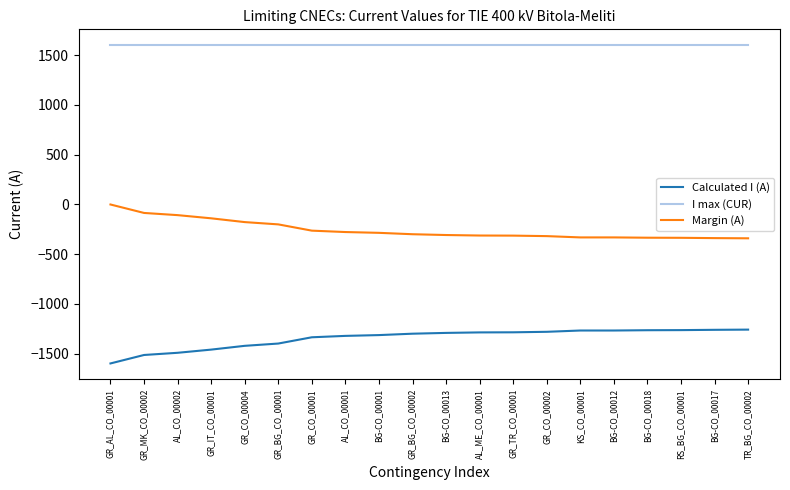

At which label does Calculated I (A) reach its minimum?

GR_AL_CO_00001